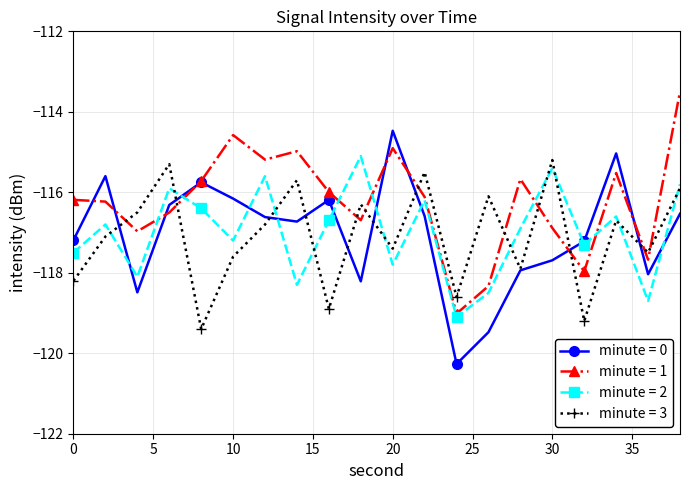

What is the minimum value shown in the chart?

-120.3